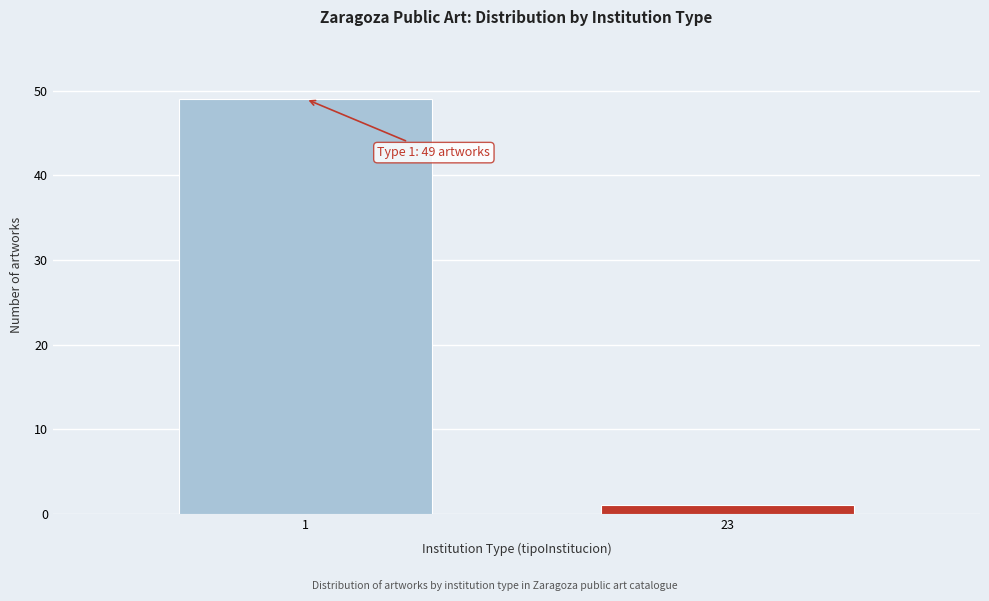

Reading left to right, extract all data points from this chart.

49	1